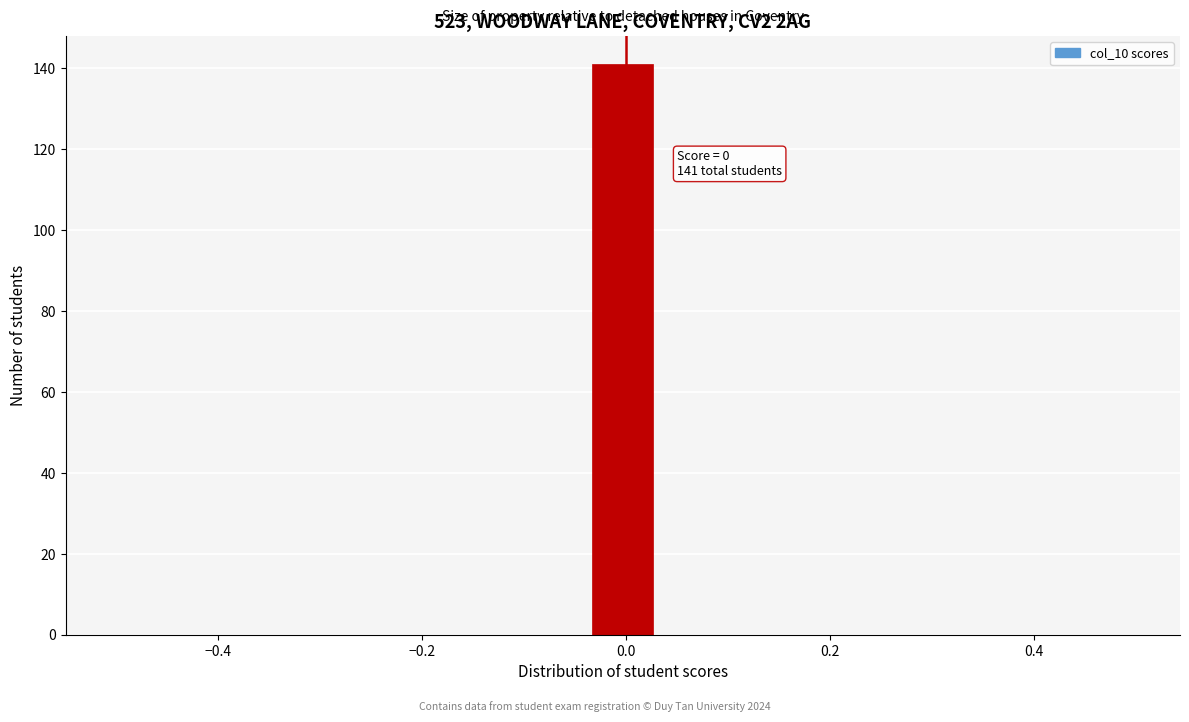

Read against the x-axis, roughly where is the centre of the tallest bar?

0.00